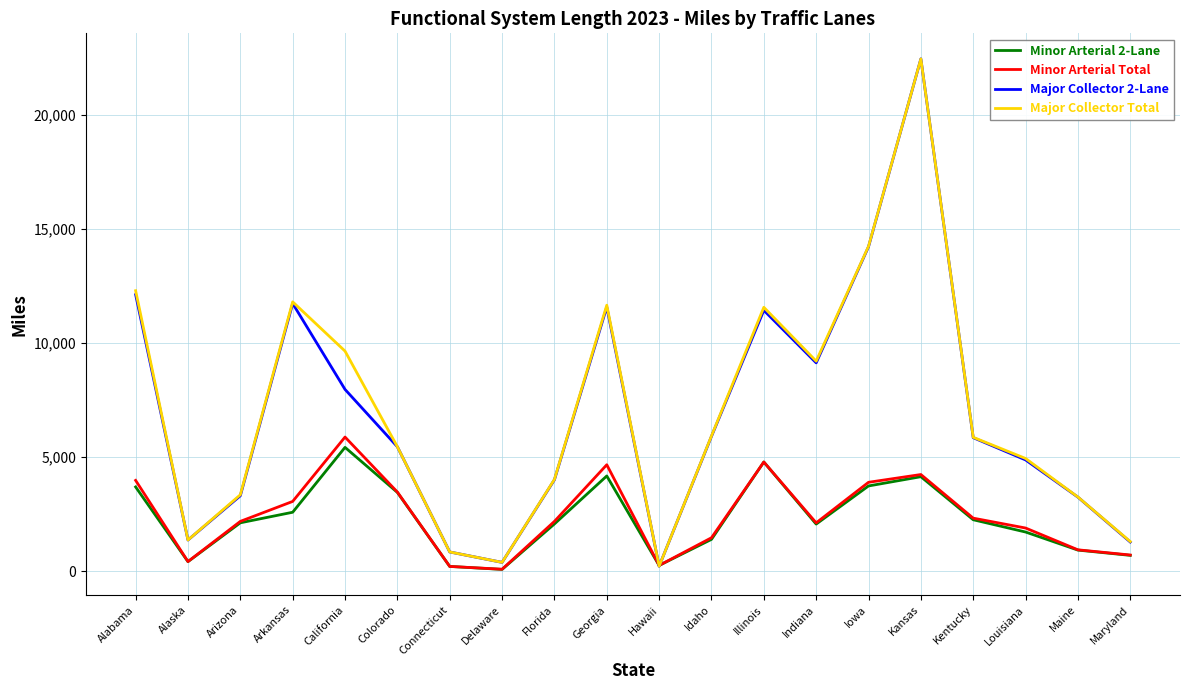

What is the approximate value of Major Collector Total at Idaho?

5928.5